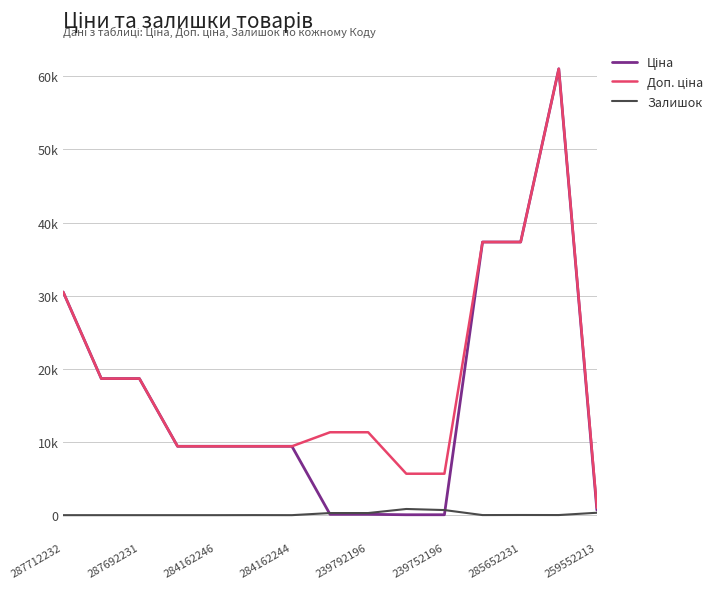

True or false: Доп. ціна and Ціна intersect in this chart.

False